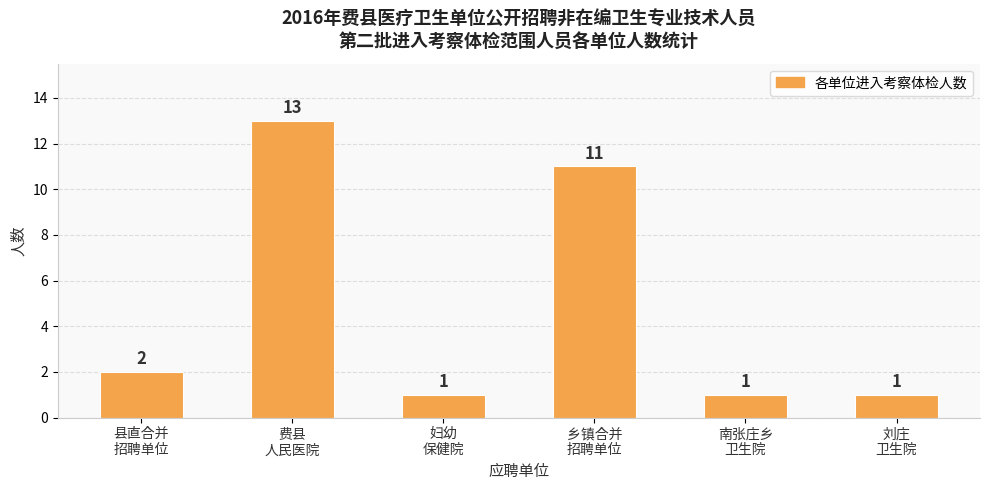

Reading left to right, what are all the values shown in this chart?

县直合并
招聘单位=2	费县
人民医院=13	妇幼
保健院=1	乡镇合并
招聘单位=11	南张庄乡
卫生院=1	刘庄
卫生院=1